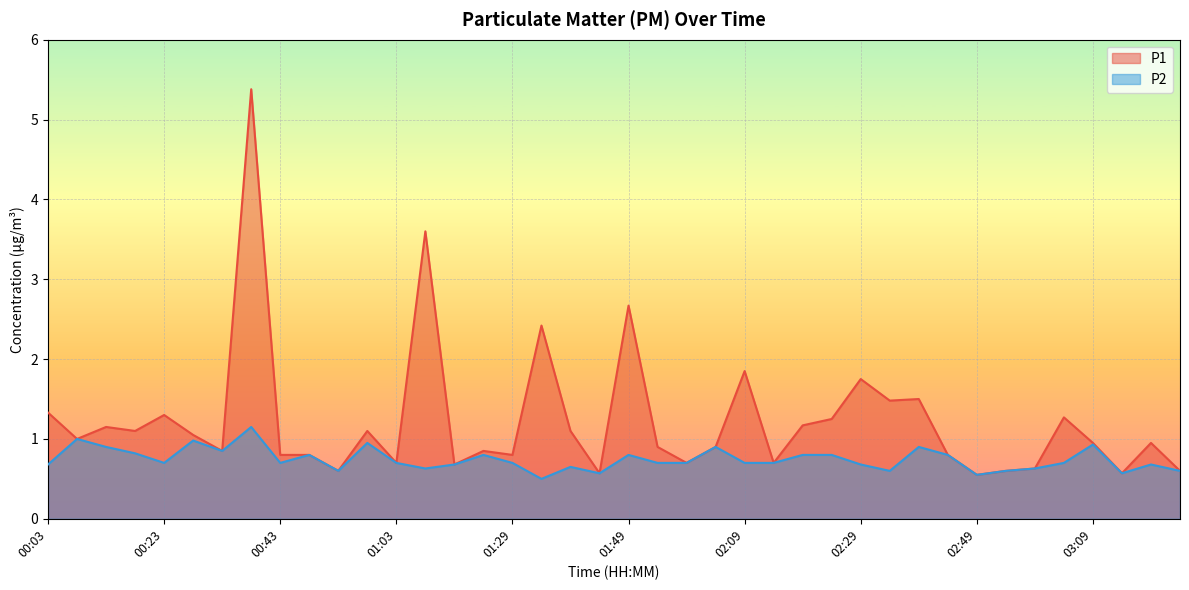

Reading right to left, transcribe all the data shown in this chart.

P1: 0.6	0.9	0.6	0.9	1.3	0.6	0.6	0.6	0.8	1.5	1.5	1.8	1.2	1.2	0.7	1.9	0.9	0.7	0.9	2.7	0.6	1.1	2.4	0.8	0.8	0.7	3.6	0.7	1.1	0.6	0.8	0.8	5.4	0.8	1.1	1.3	1.1	1.1	1.0	1.3
P2: 0.6	0.7	0.6	0.9	0.7	0.6	0.6	0.6	0.8	0.9	0.6	0.7	0.8	0.8	0.7	0.7	0.9	0.7	0.7	0.8	0.6	0.7	0.5	0.7	0.8	0.7	0.6	0.7	0.9	0.6	0.8	0.7	1.1	0.8	1.0	0.7	0.8	0.9	1.0	0.7